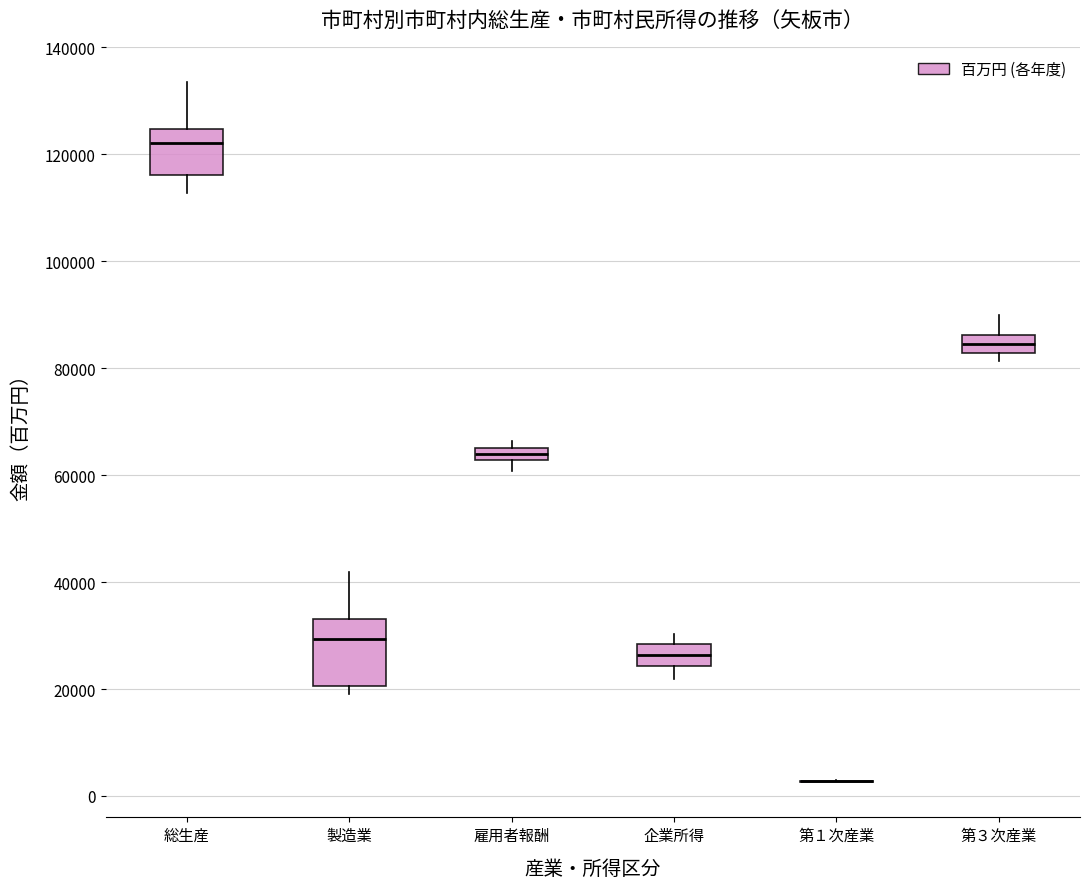

Comparing the boxes themselves (not the whiskers), which one is the tallest?

製造業